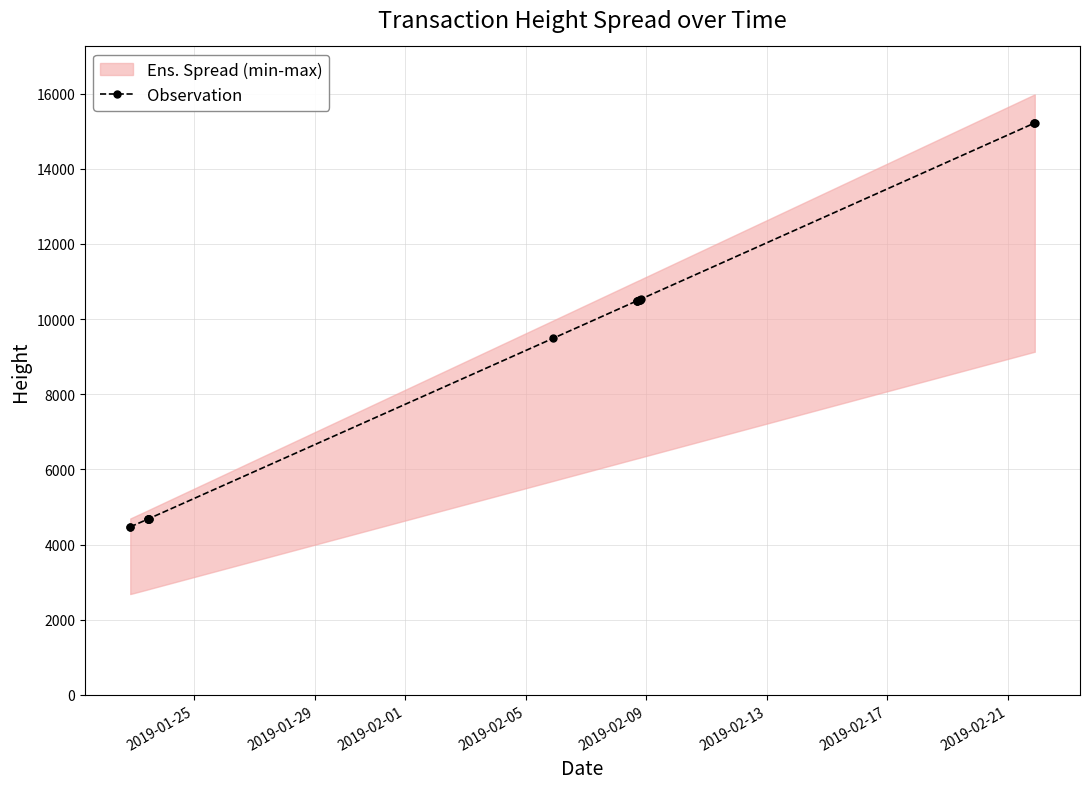

Reading right to left, what are all the values shown in this chart?

15217	15210	15209	10534	10515	10513	10508	10484	10483	10481	9493	4691	4684	4678	4675	4673	4471	4469